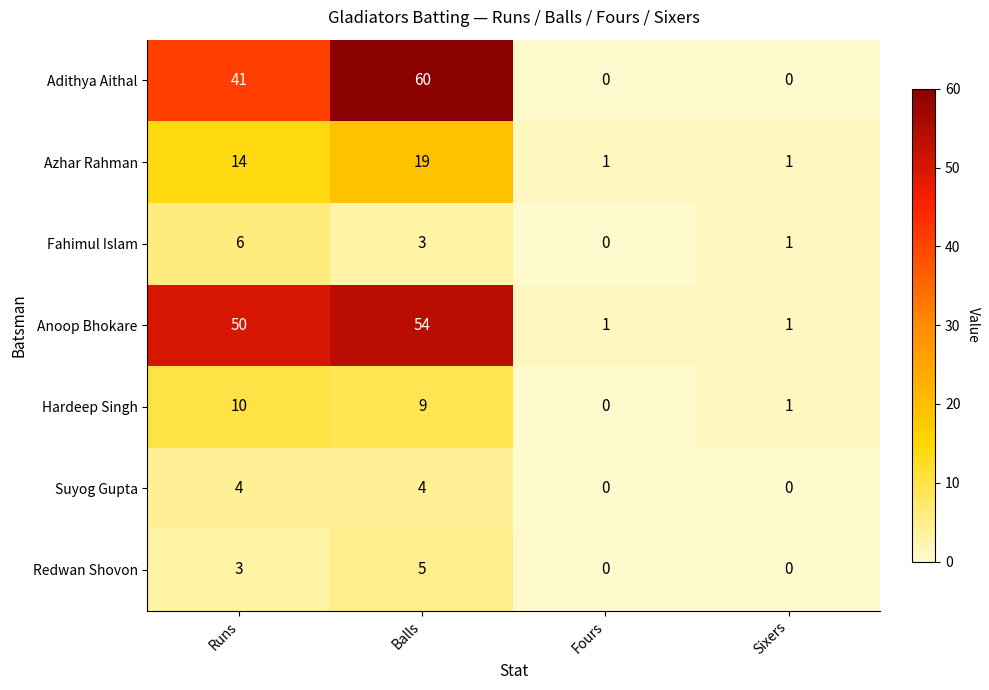

At which label is Redwan Shovon closest to 2?

Runs